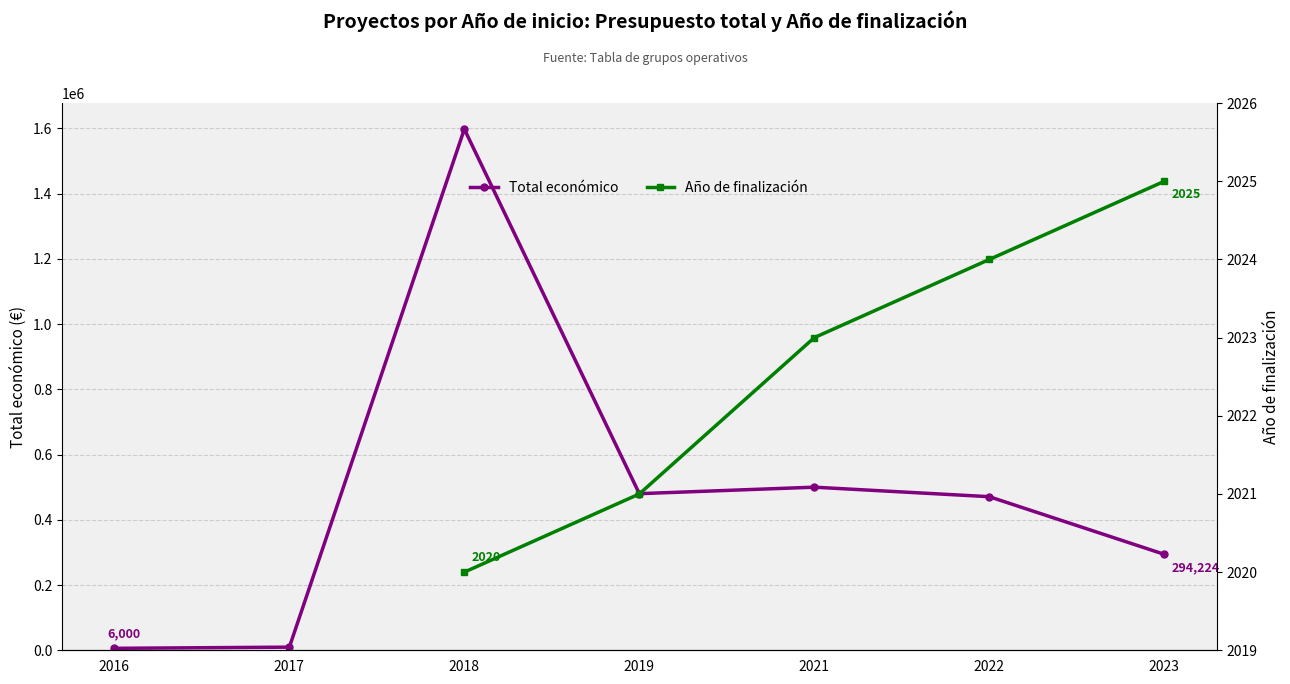

True or false: Año de finalización and Total económico cross at least once.

False